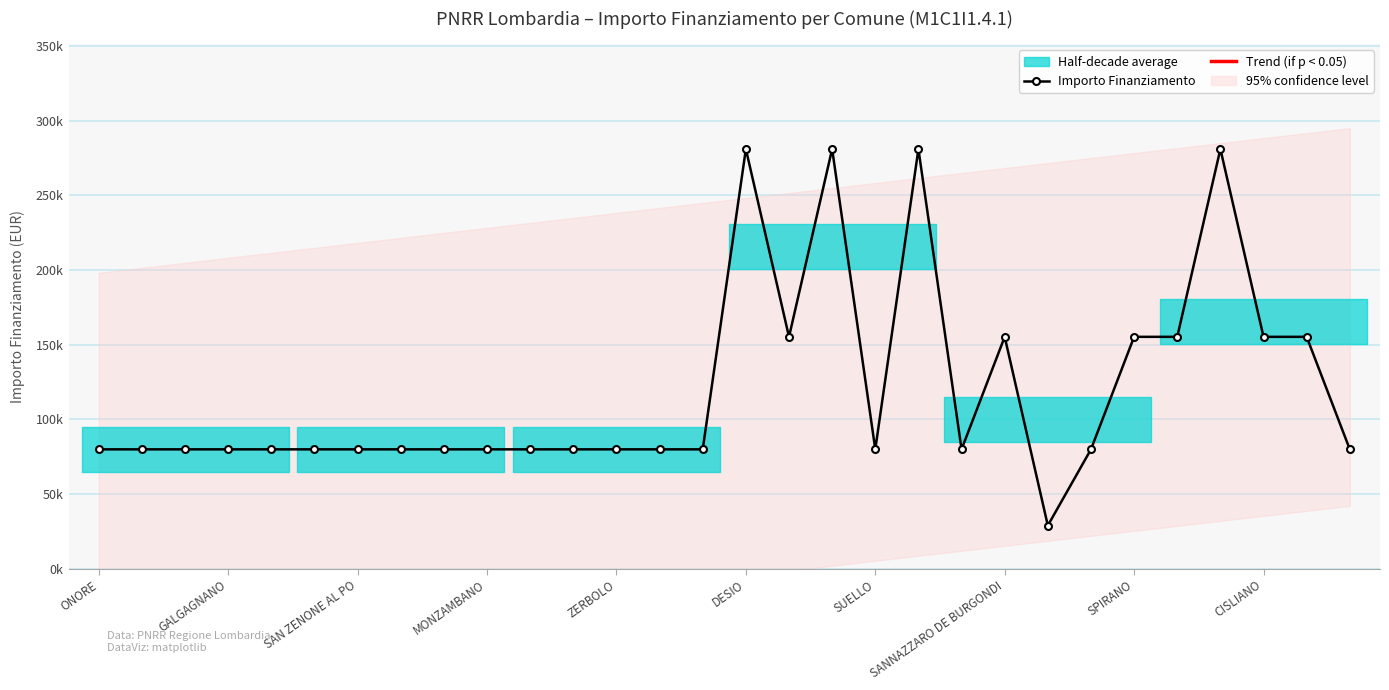

Count the number of values greater than 79922.

10